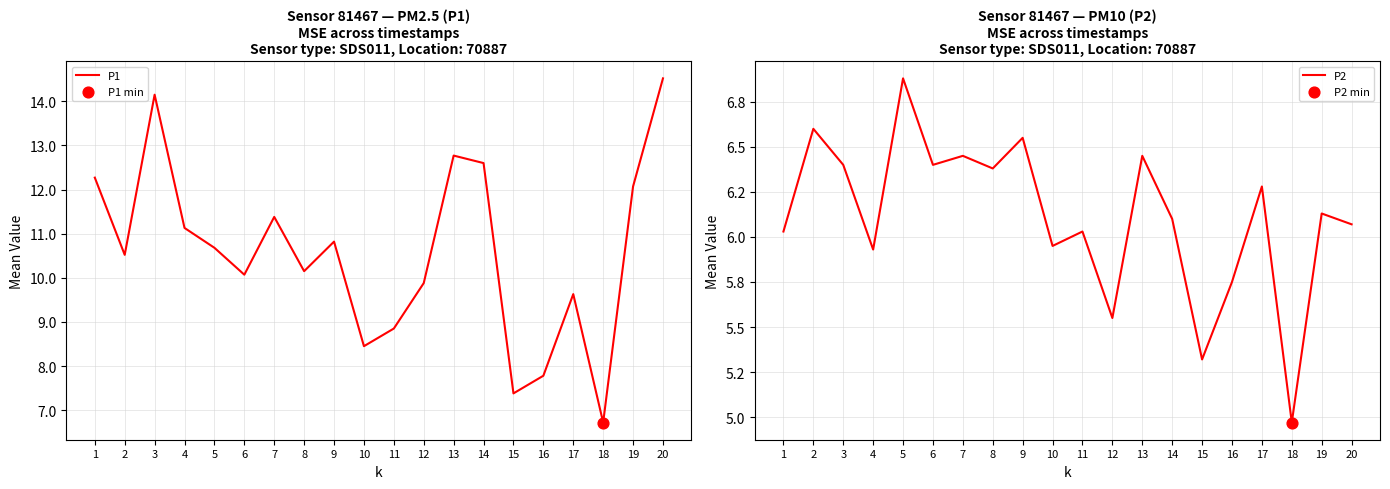

Which series reaches the minimum Y coordinate?

P2